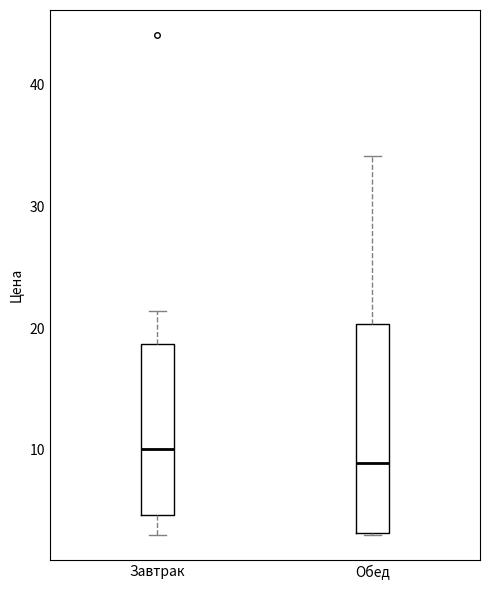

Comparing the boxes themselves (not the whiskers), which one is the tallest?

Обед